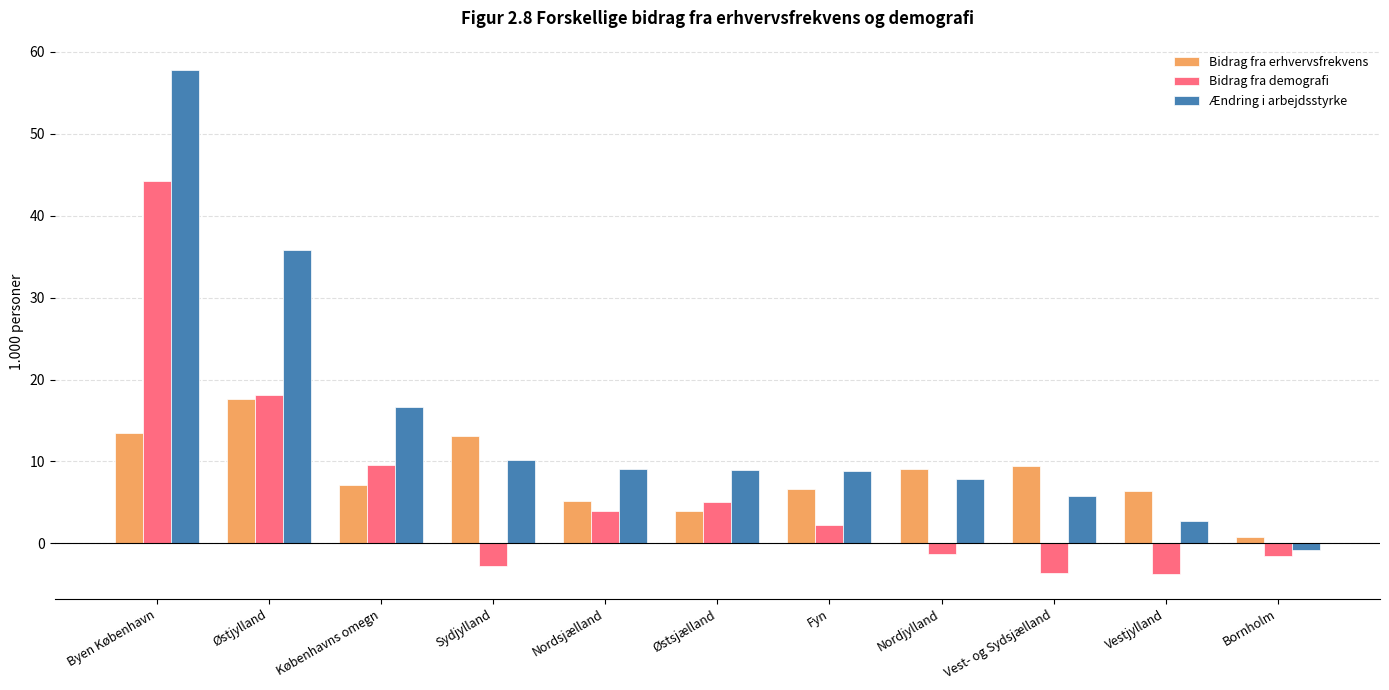

How many negative values does the Bidrag fra demografi series have?

5